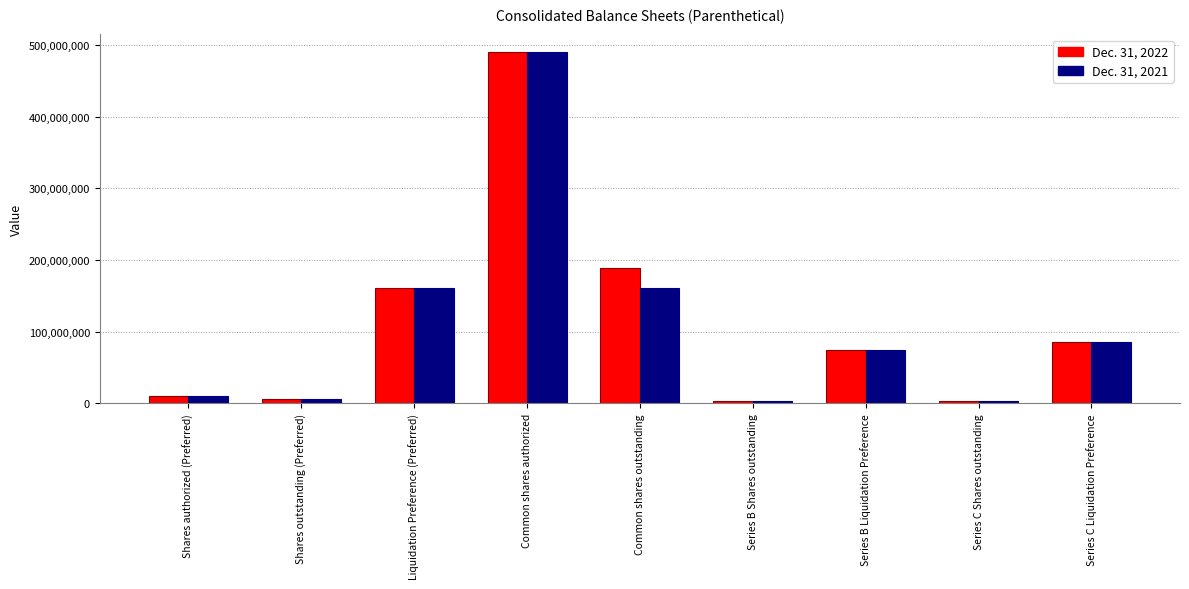

How many data points does each series have?

9